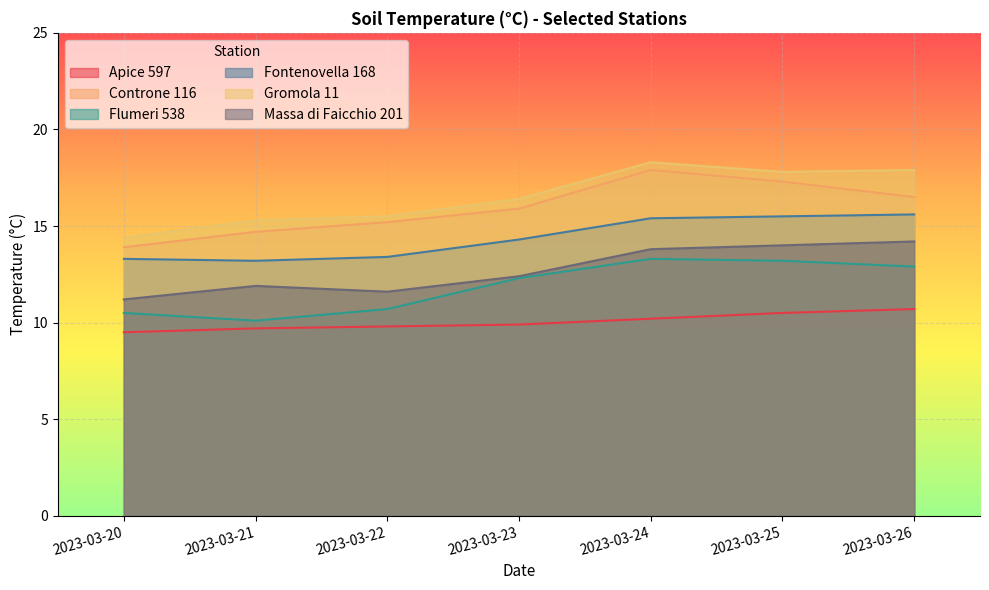

How many data points in Fontenovella 168 are less than 14?

3